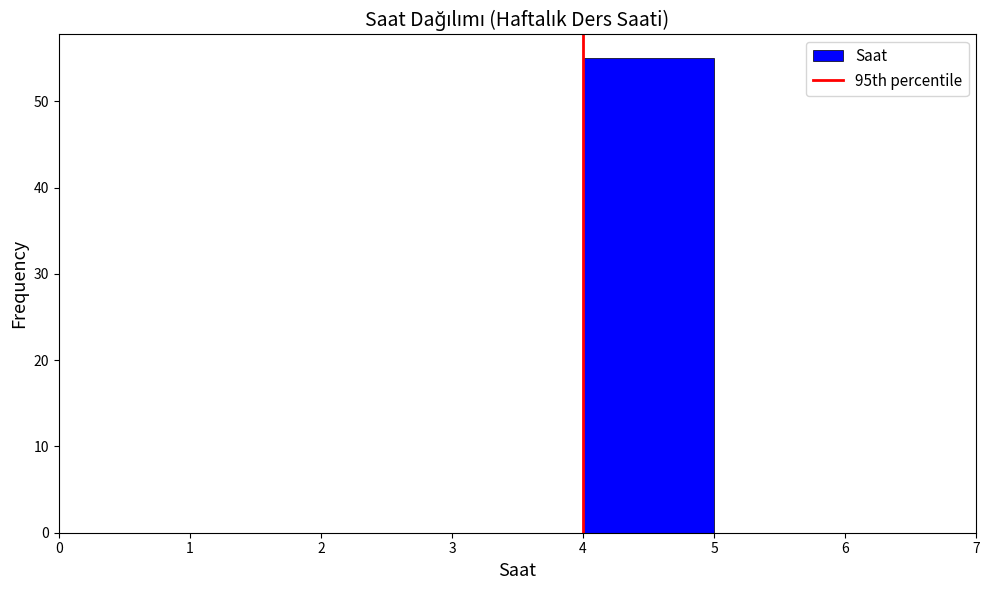

Over which range of the x-axis is the bar tallest?

4 to 5